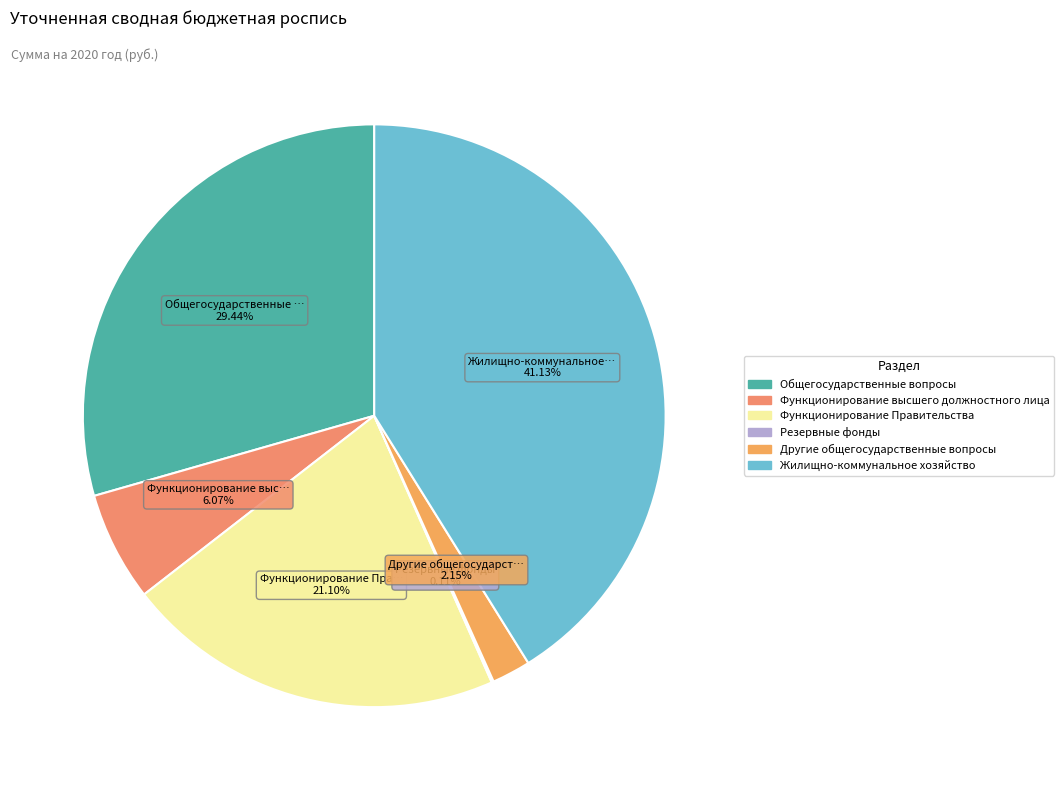

What is the largest slice in the pie chart?

Жилищно-коммунальное хозяйство